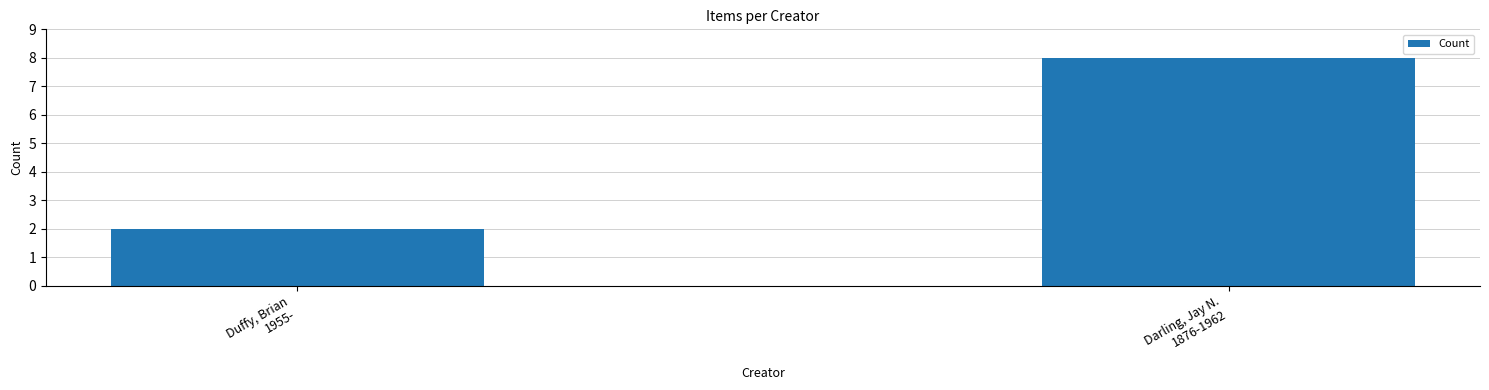

Are the bars horizontal?

No